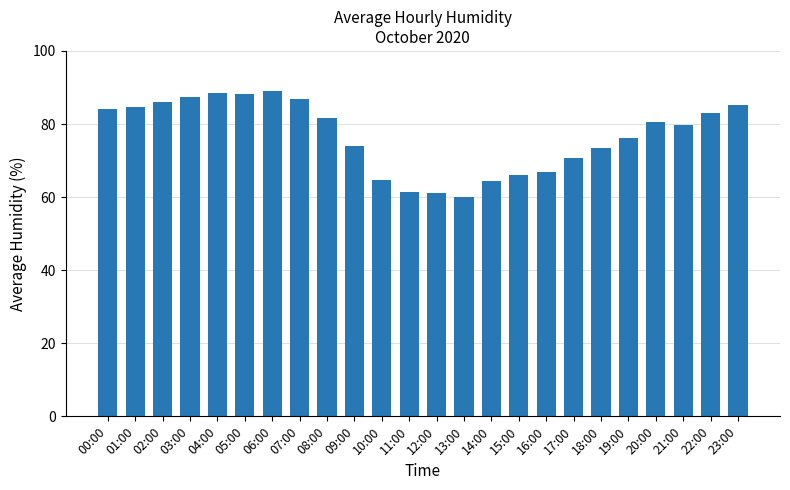

Which category has the lowest value across all series?

13:00